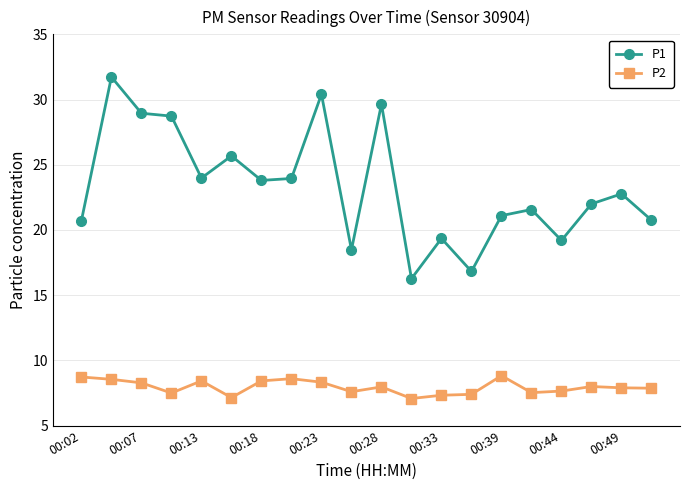

What is the minimum value for P2?

7.1